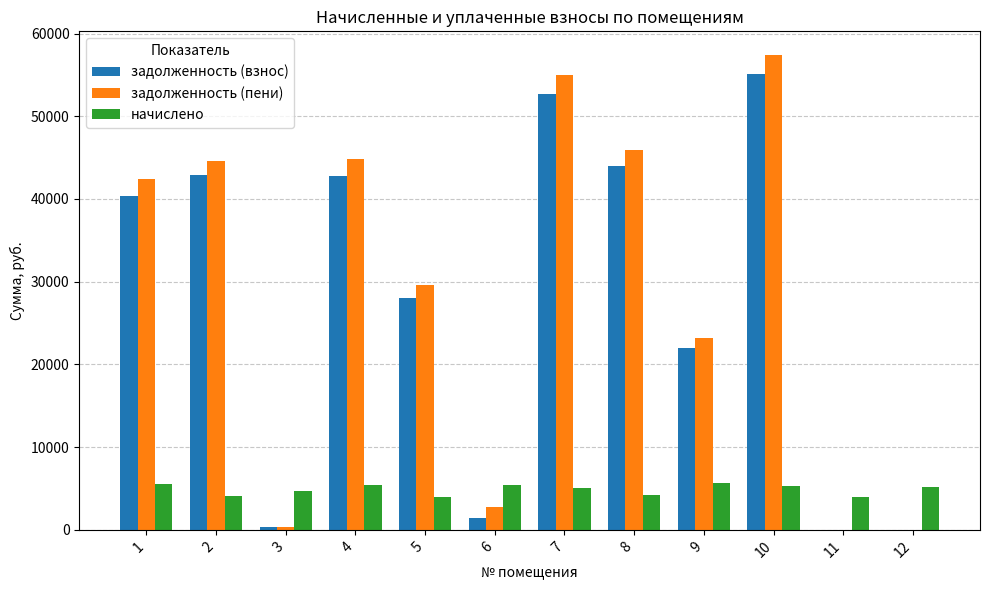

What value does the задолженность (пени) series have at 2?

44619.7